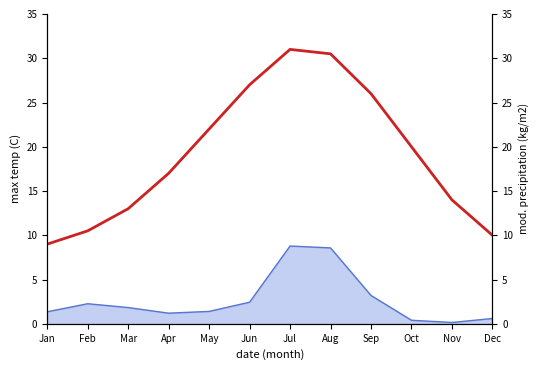

How many points are higher than both their immediate neighbors (excluding endpoints)?

1